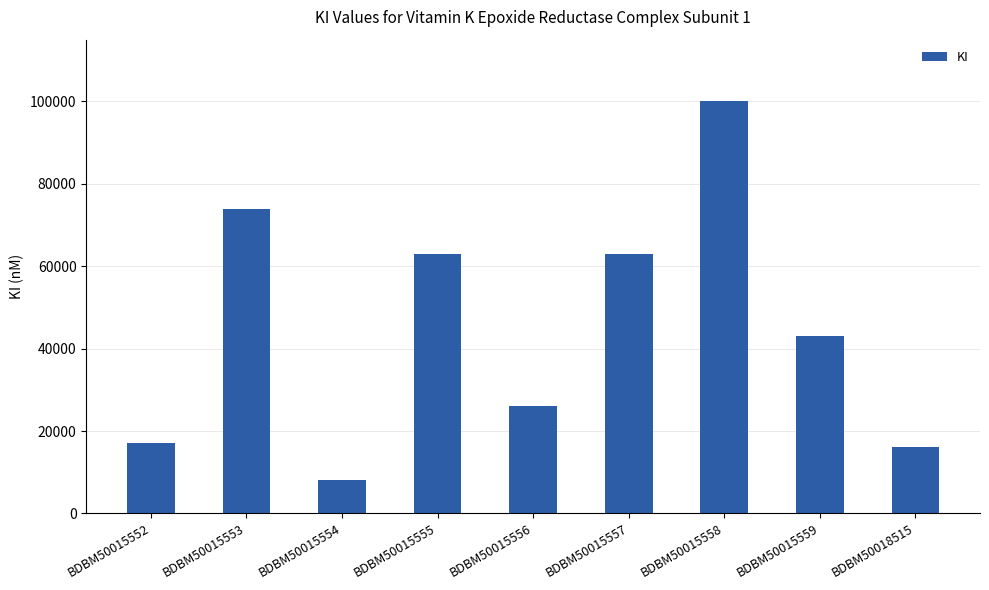

What is the sum of all values?

410000